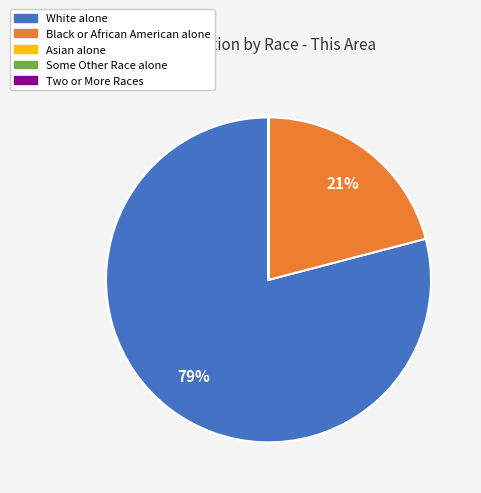

To the nearest percent, what is the difference between the largest and smallest slice percentages?

79%